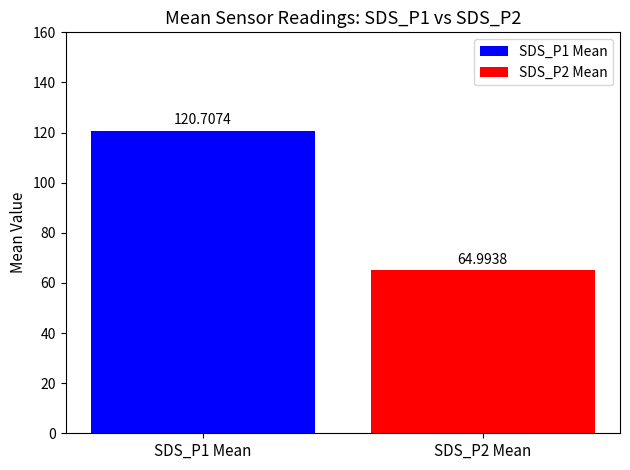

Which has a higher value, SDS_P1 Mean or SDS_P2 Mean?

SDS_P1 Mean